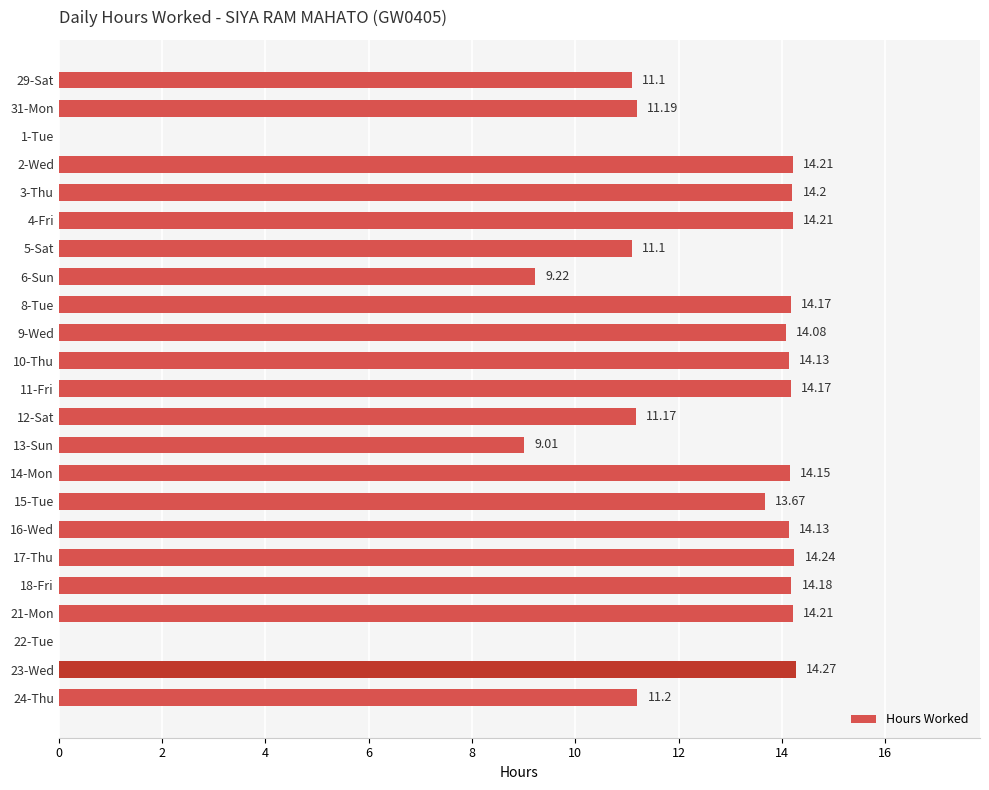

How many distinct data groups are displayed?

1